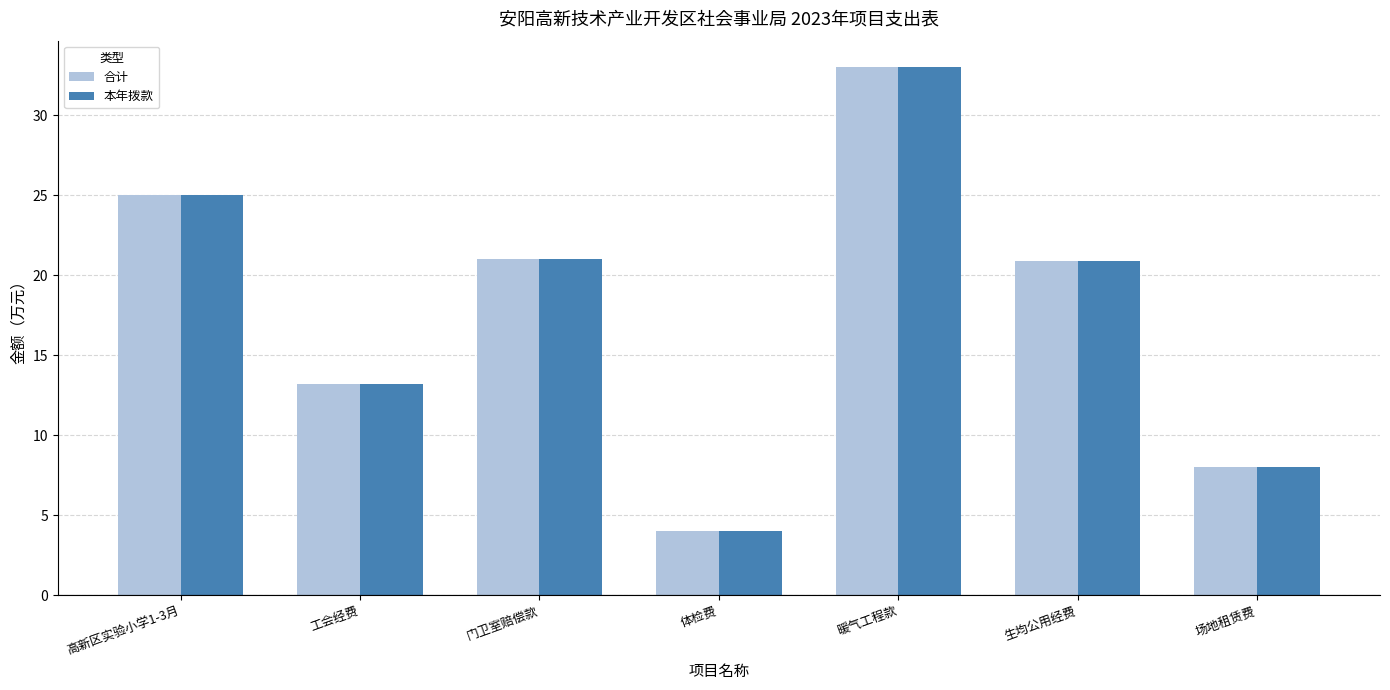

The value of 本年拨款 at 体检费 is 4.0. True or false?

True